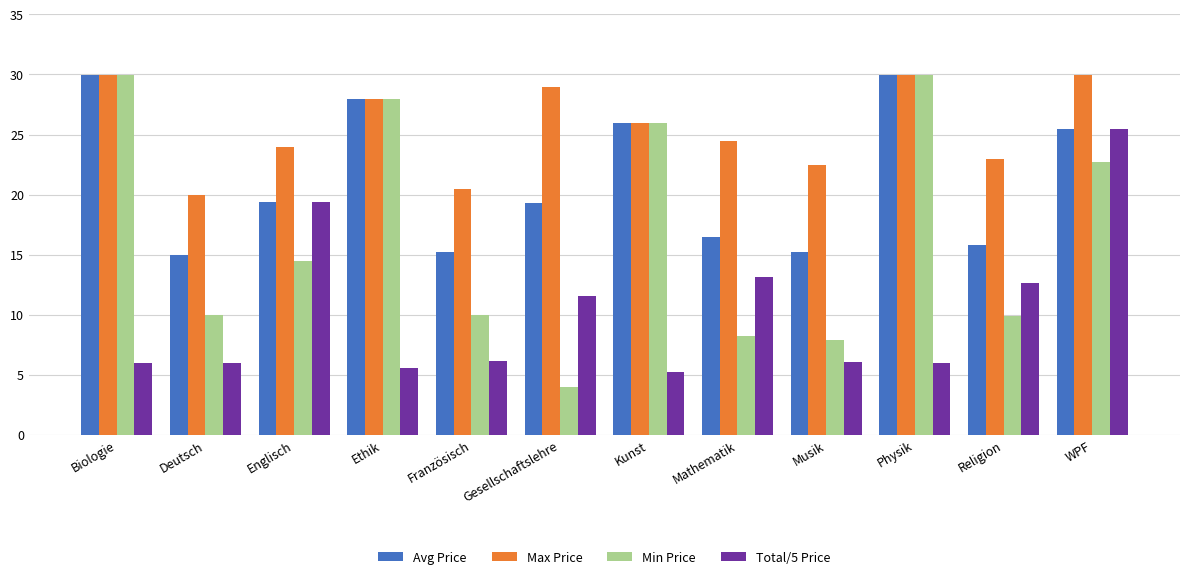

List the series in order of their overall mean, lowest first.

Total/5 Price, Min Price, Avg Price, Max Price